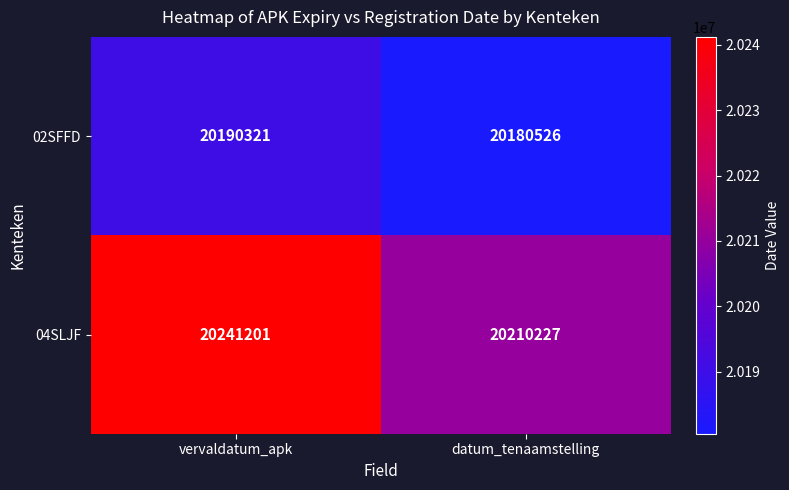

What is the maximum value shown in the chart?

20241201